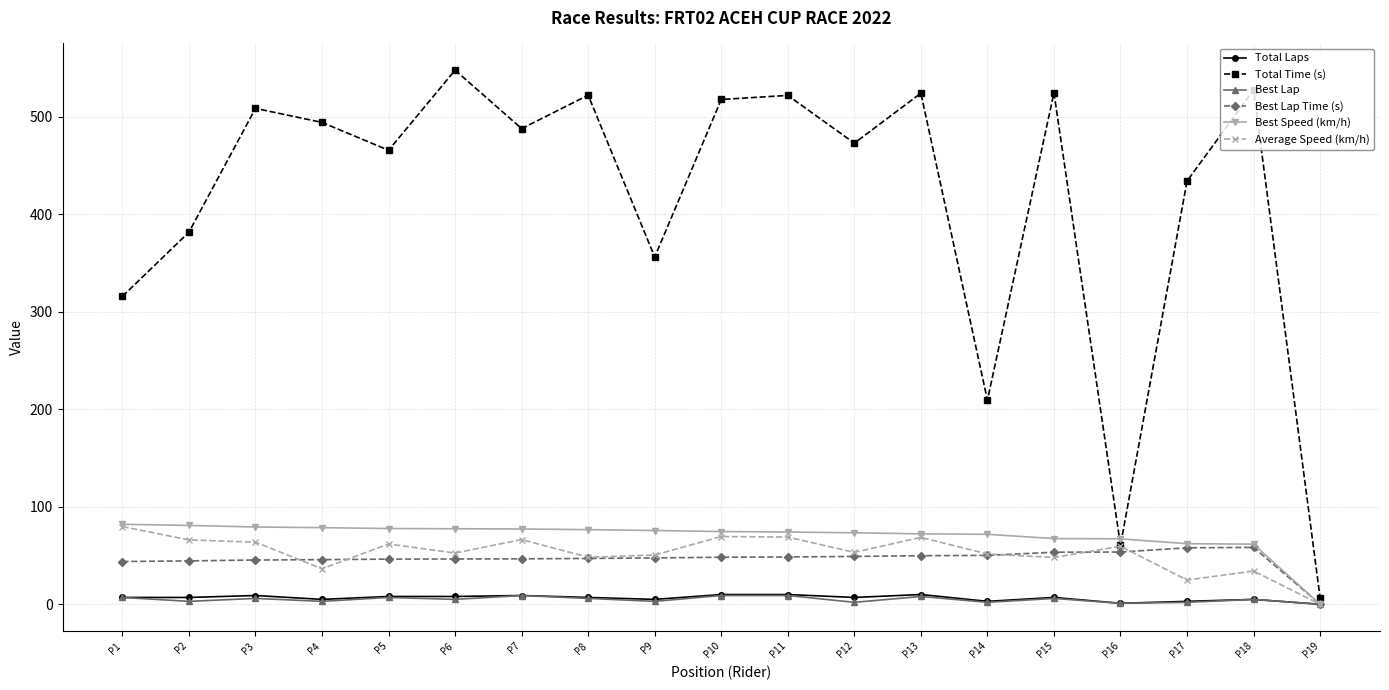

True or false: Total Time (s) has a value of 315.9 at P1.

True